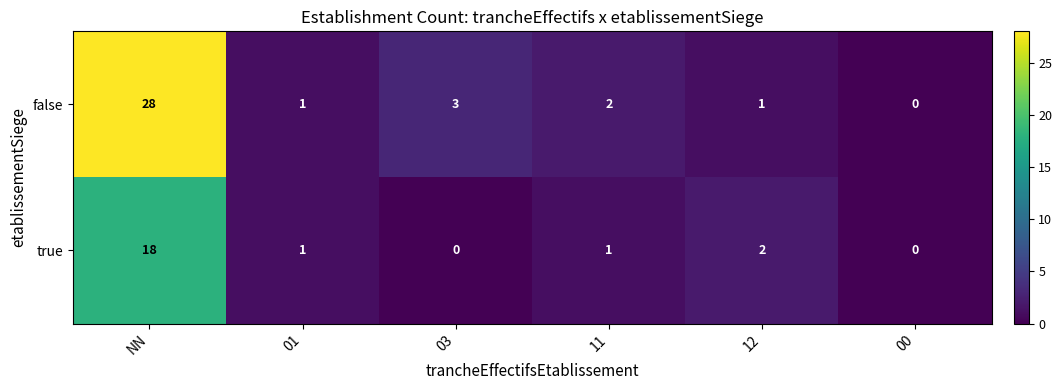

At how many categories does at least one series exceed 12?

1